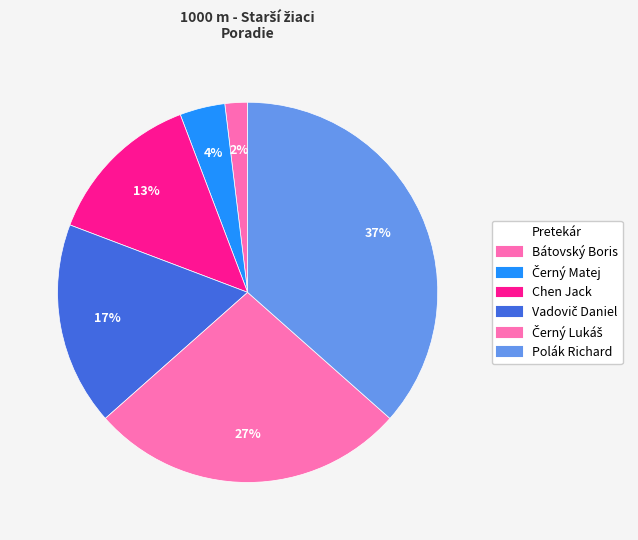

How many slices are in this pie chart?

6